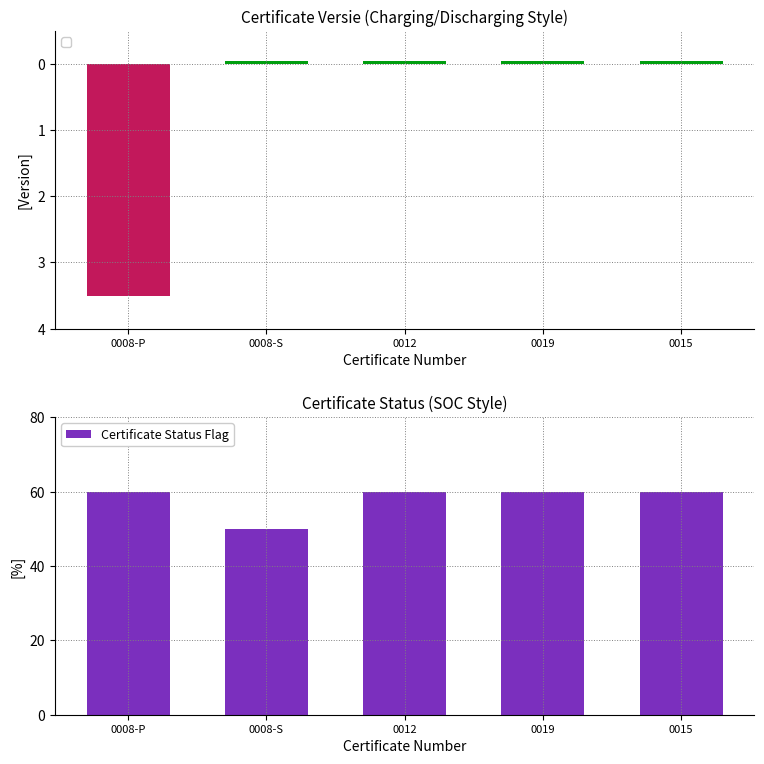

What position from the right is 0008-S?

4